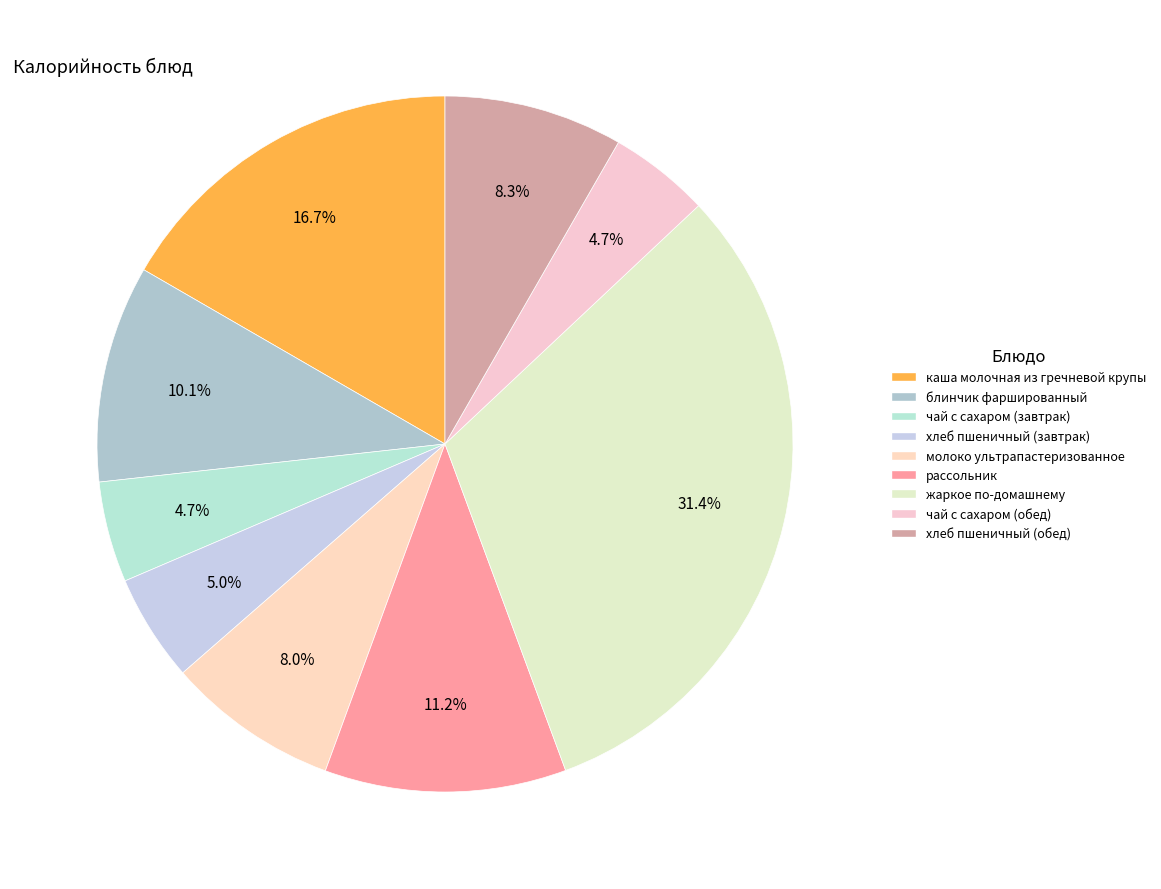

Is it true that молоко ультрапастеризованное is 8% of the pie?

True